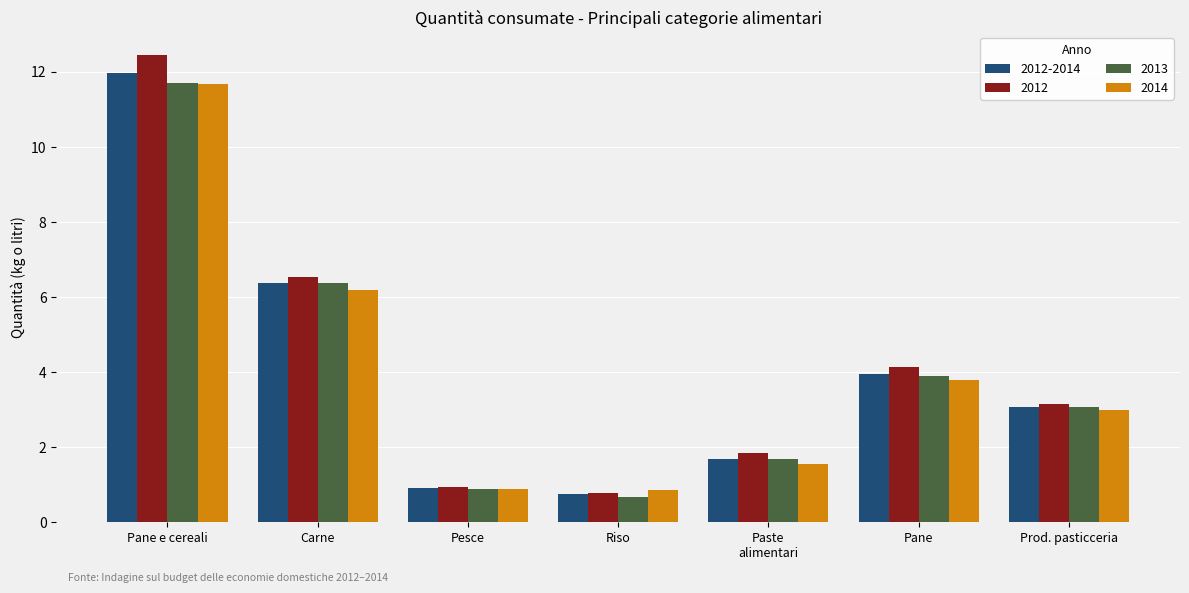

Where is 2014 nearest to the value 6?

Carne